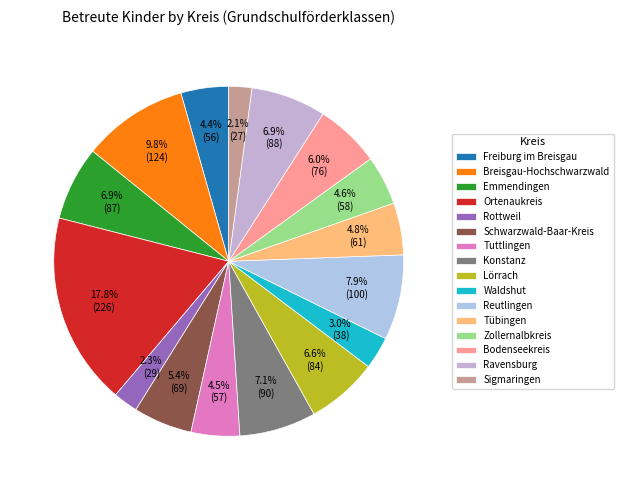

To the nearest percent, what portion does Ravensburg represent?

7%